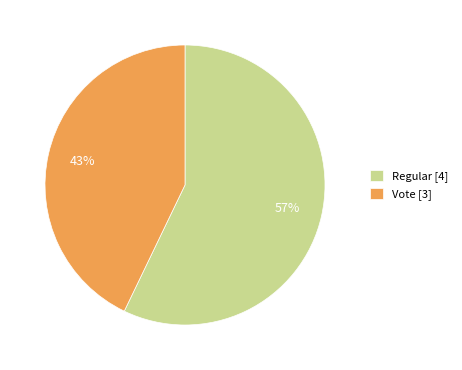

Which has a higher value, Regular or Vote?

Regular